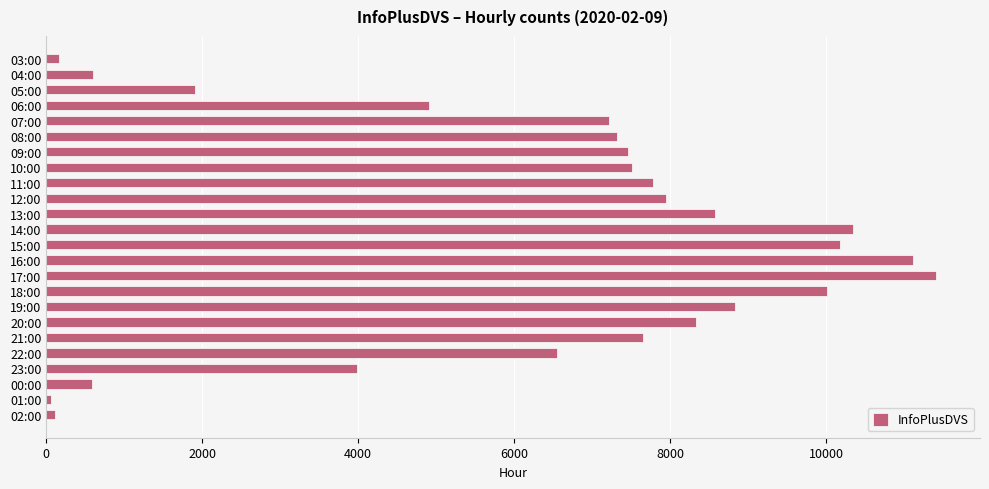

Is it true that the value at 06:00 is 4909?

True